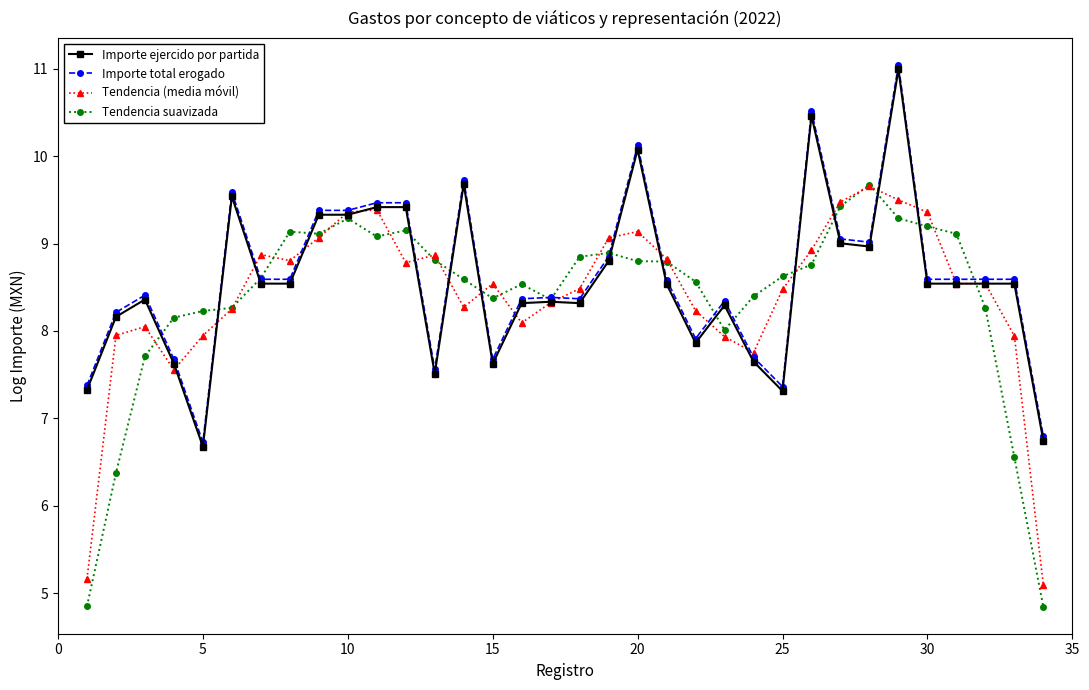

What is the smallest value displayed?

4.8